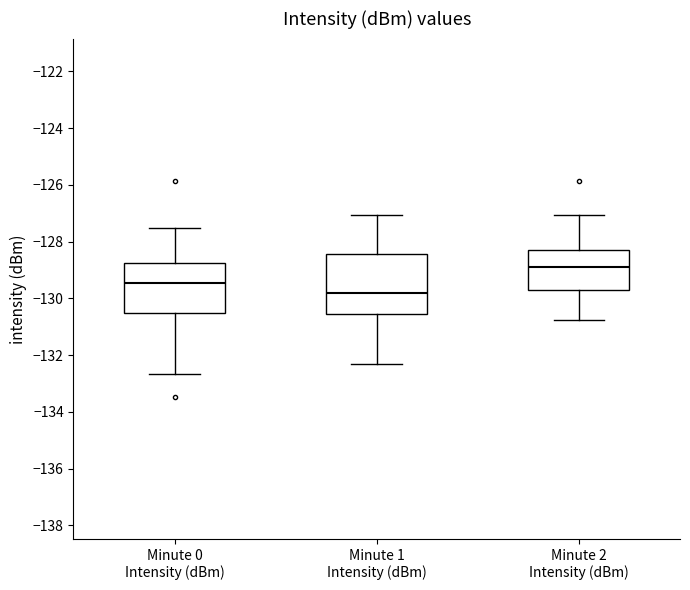

Comparing the boxes themselves (not the whiskers), which one is the tallest?

Minute 1 Intensity (dBm)